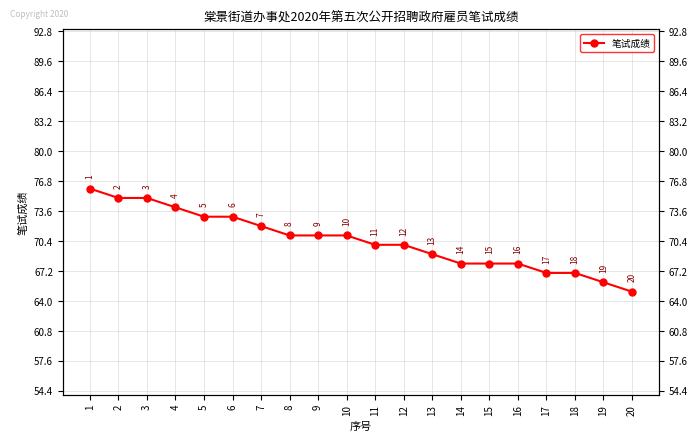

What is the smallest value displayed?

65